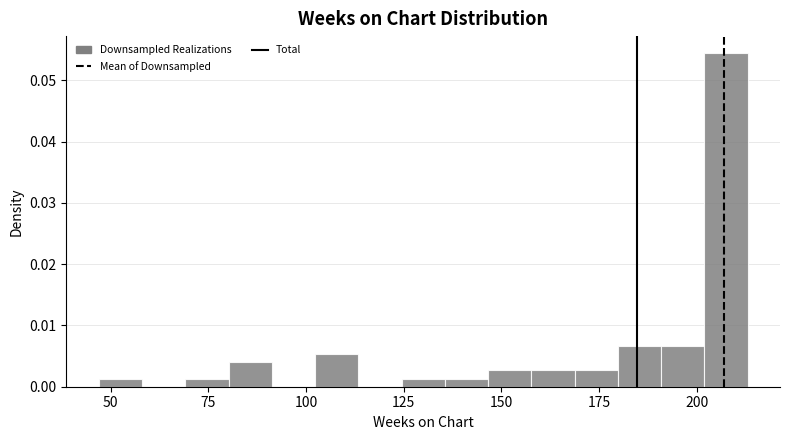

Read against the x-axis, roughly where is the centre of the tallest bar?

205